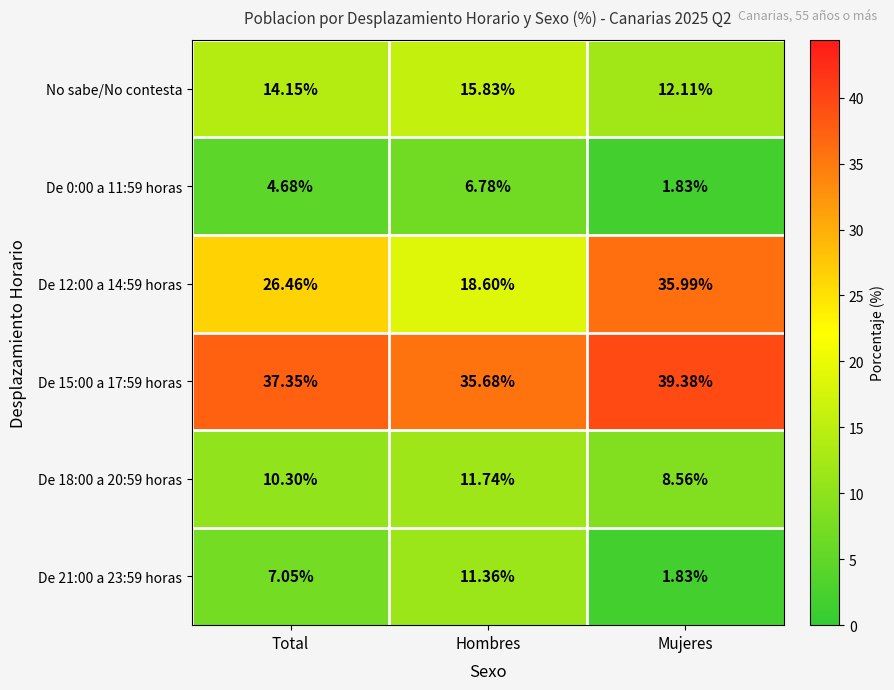

List the labels in order of De 0:00 a 11:59 horas value, smallest first.

Mujeres, Total, Hombres